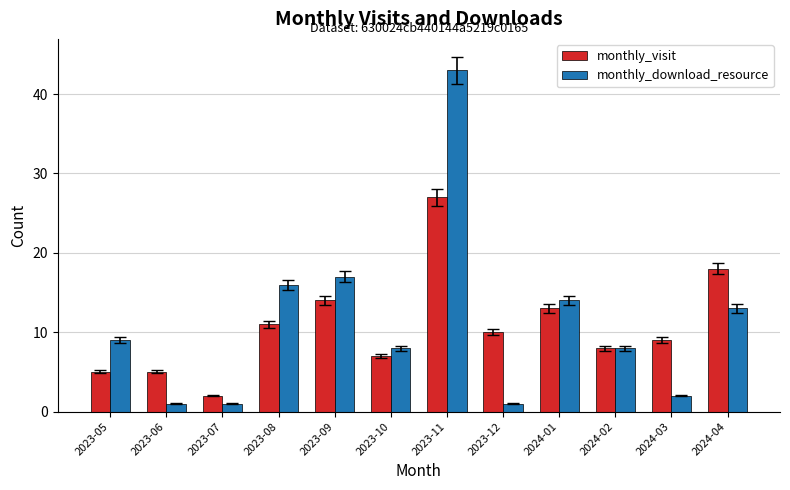

Reading right to left, transcribe all the data shown in this chart.

monthly_visit: 18	9	8	13	10	27	7	14	11	2	5	5
monthly_download_resource: 13	2	8	14	1	43	8	17	16	1	1	9